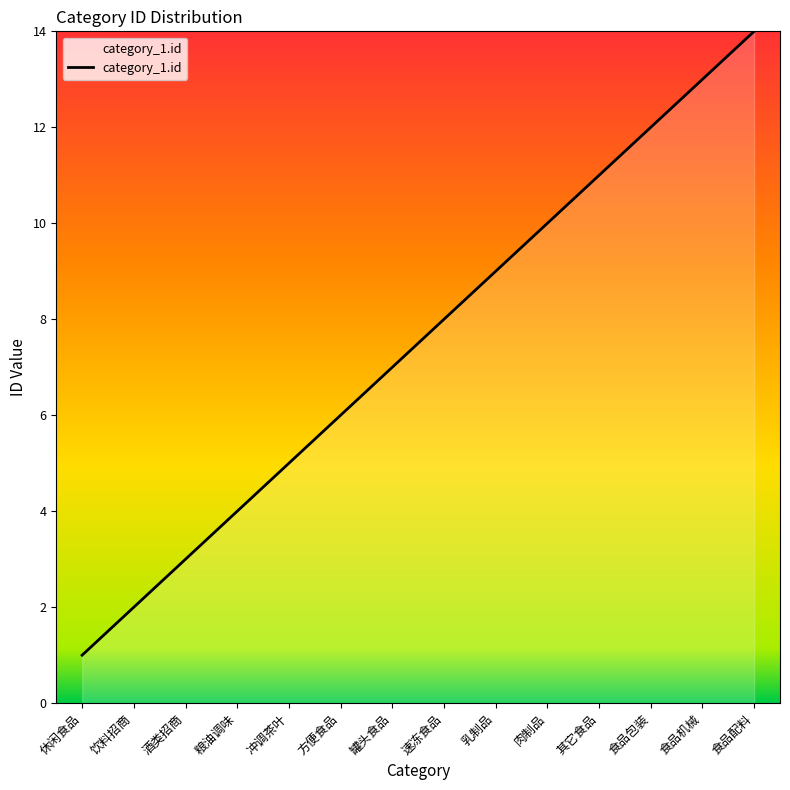

The chart shows a value of 6 at 乳制品. True or false?

False